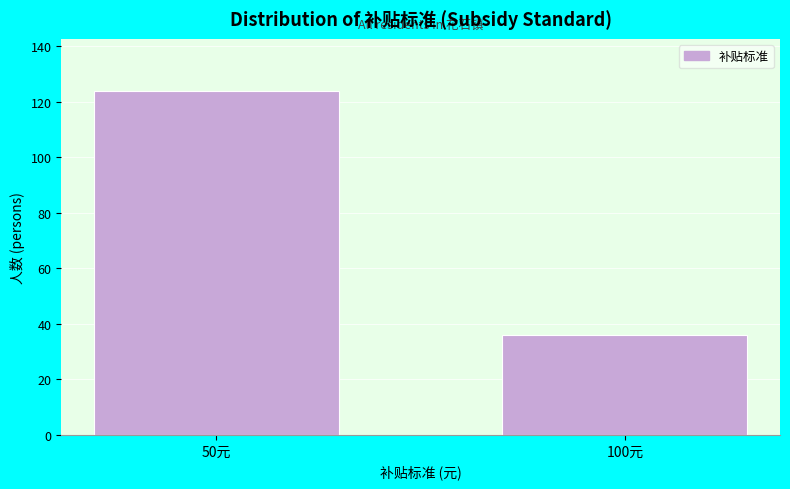

Reading left to right, extract all data points from this chart.

124	36